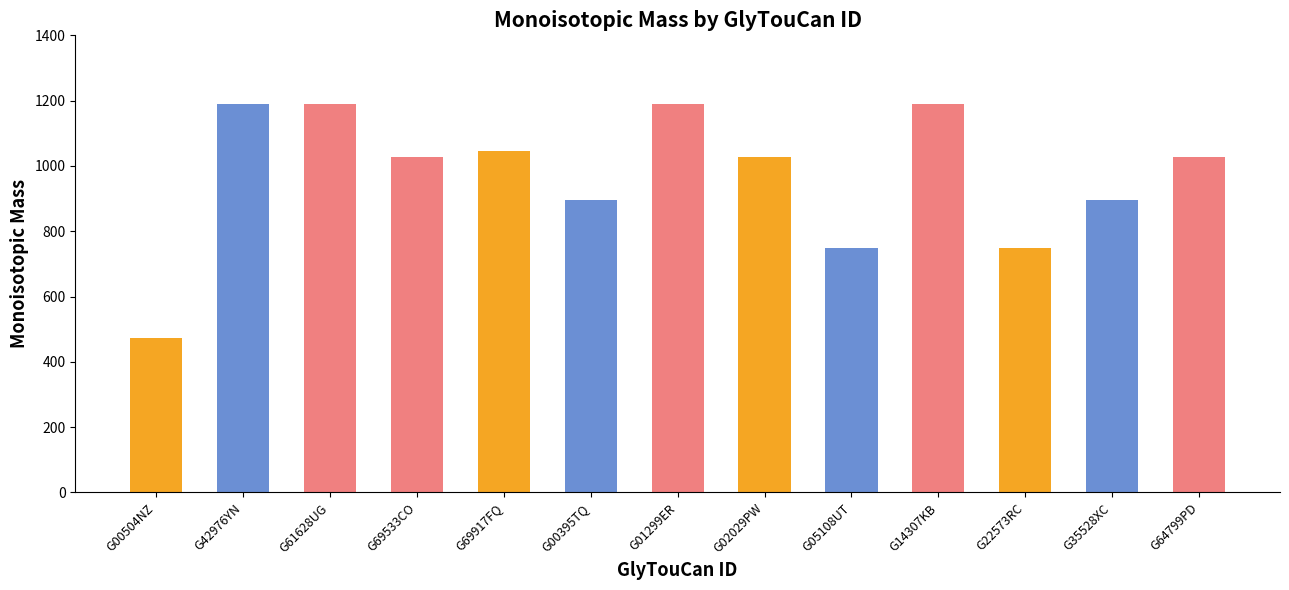

Between G22573RC and G14307KB, which is larger?

G14307KB